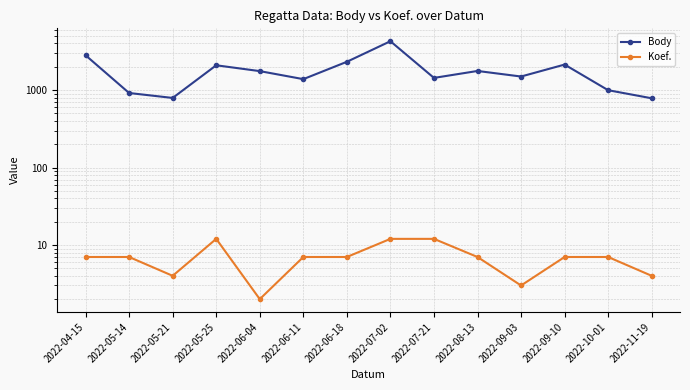

Does the chart have visible grid lines?

Yes